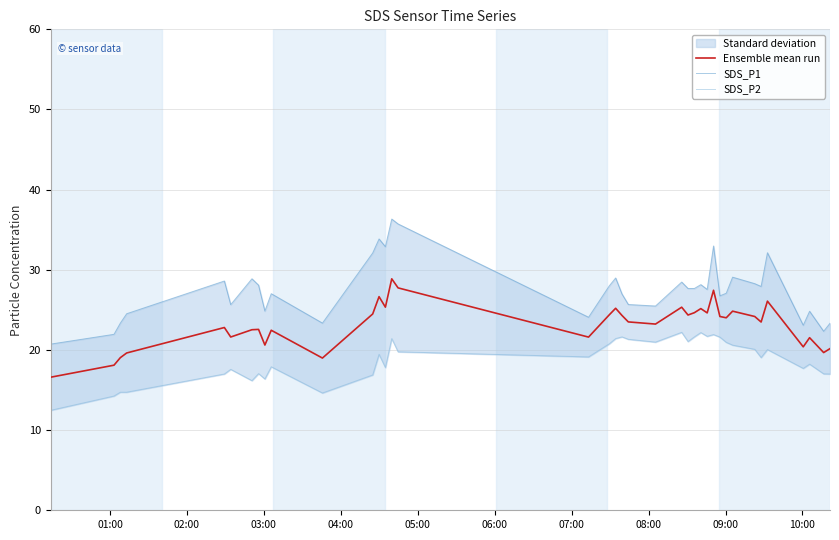

What is the maximum value for Ensemble mean run?

28.9